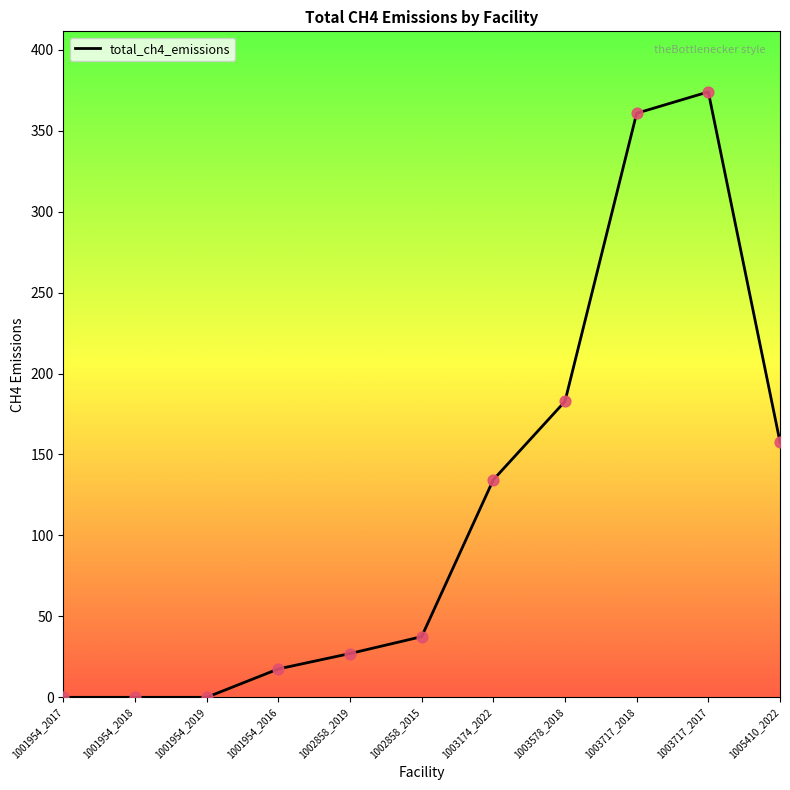

Approximately how many times larger is the value at 1005410_2022 compared to 1003717_2018?

0.4